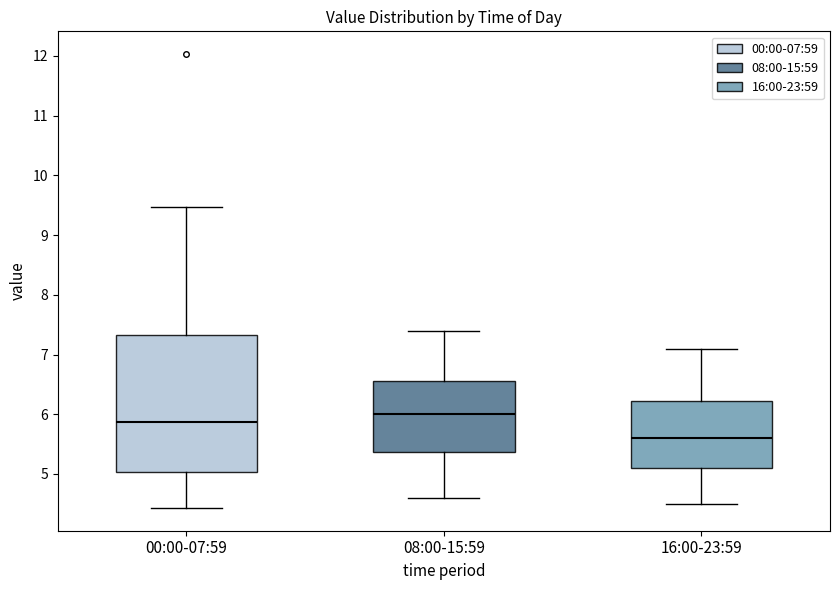

Where does the median line of the box for 00:00-07:59 sit on the y-axis? The values are not printed on the chart, so give them approximately, as read against the axis.

5.9